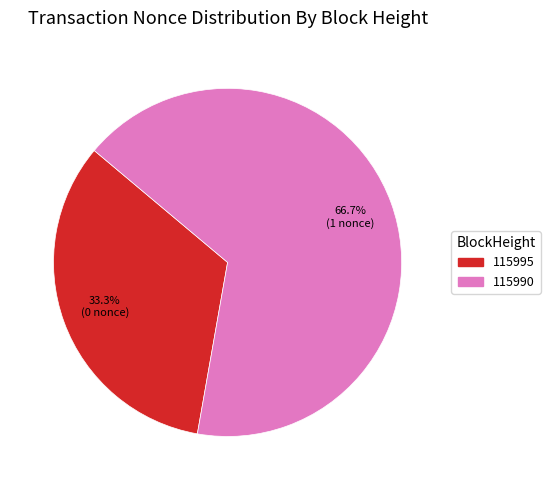

What is the largest slice in the pie chart?

115990